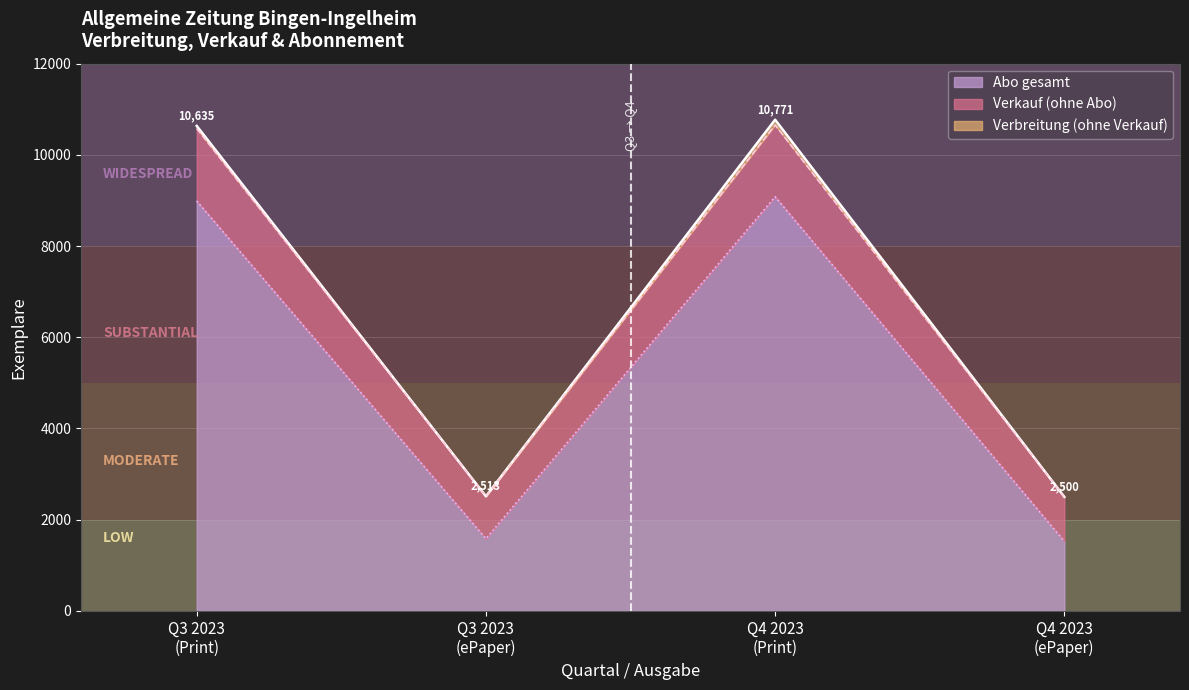

Reading right to left, extract all data points from this chart.

Verbreitung: 2500	10771	2513	10635
Verkauf: 2500	10656	2513	10578
Abo gesamt: 1525	9082	1583	8988